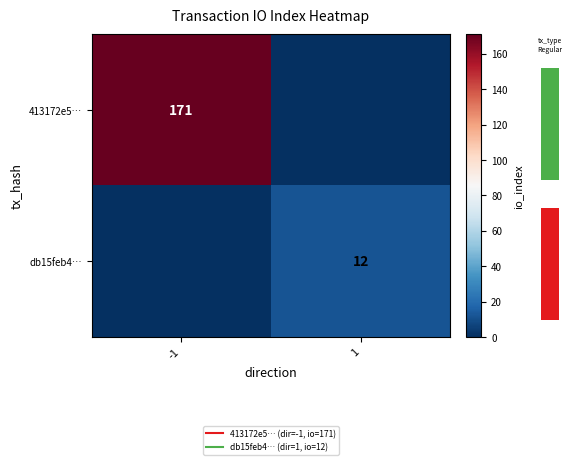

How many positive values does the db15feb4… series have?

1